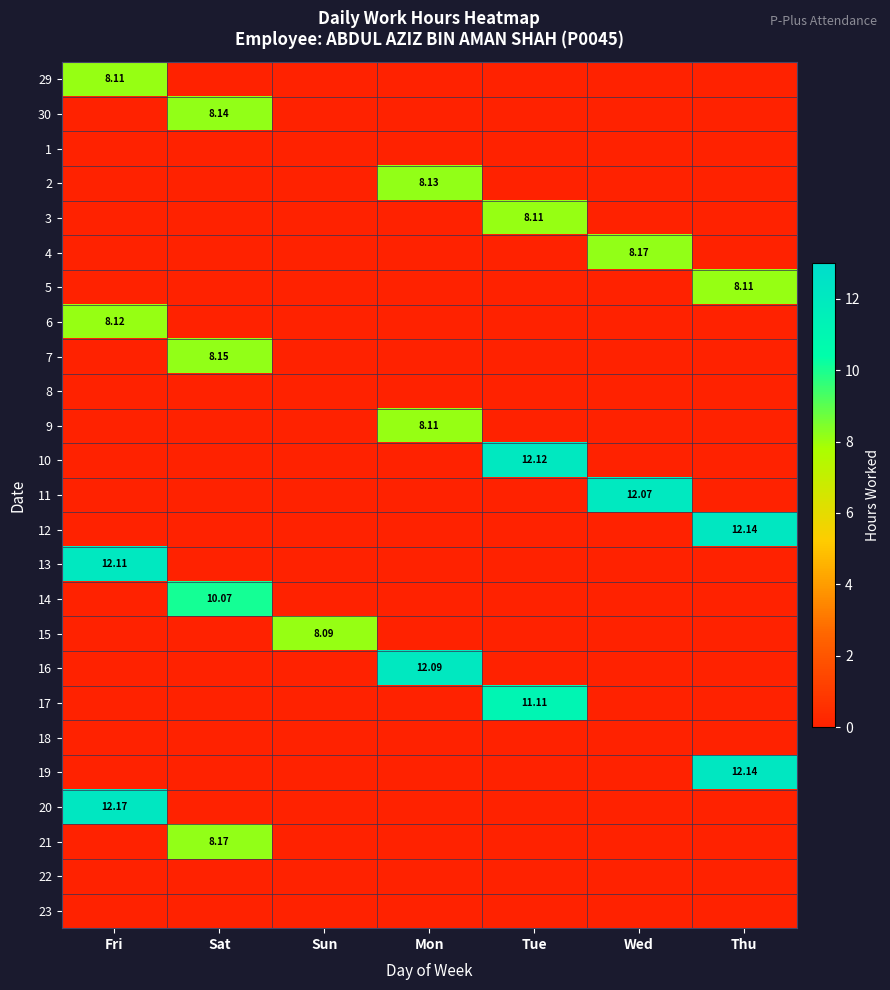

How many values in the 12 series exceed 0?

1